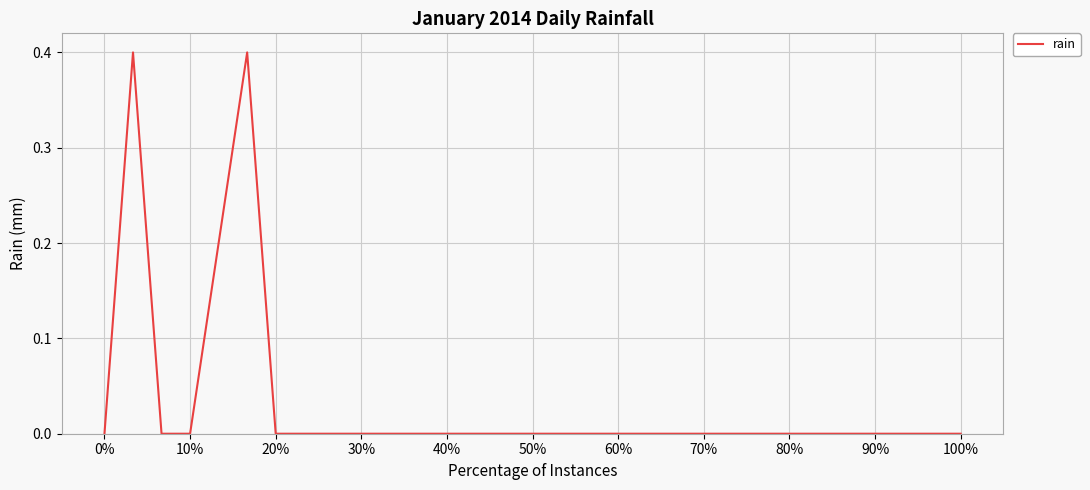

What is the difference between the maximum and minimum values?

0.4